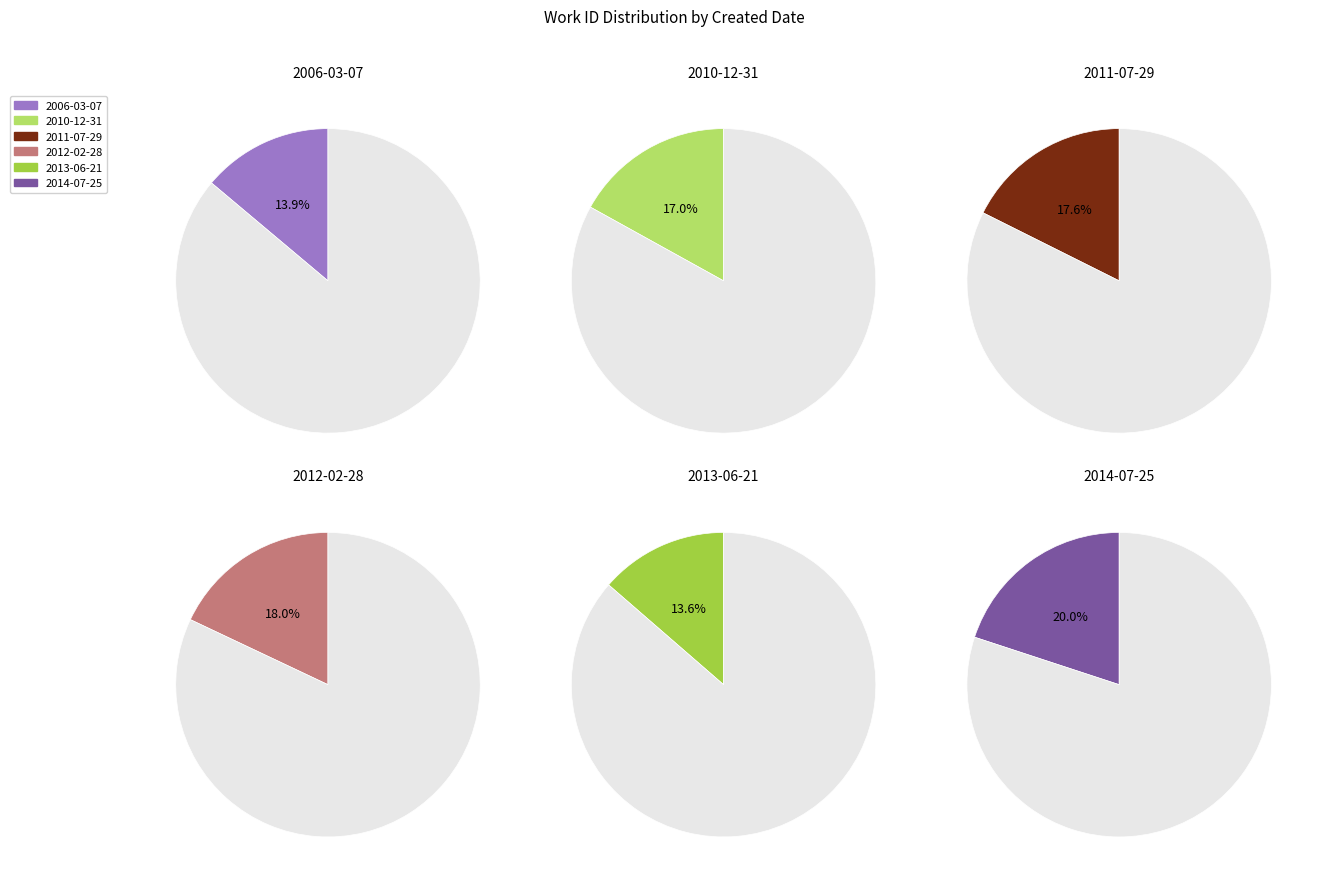

What is the largest slice in the pie chart?

2014-07-25